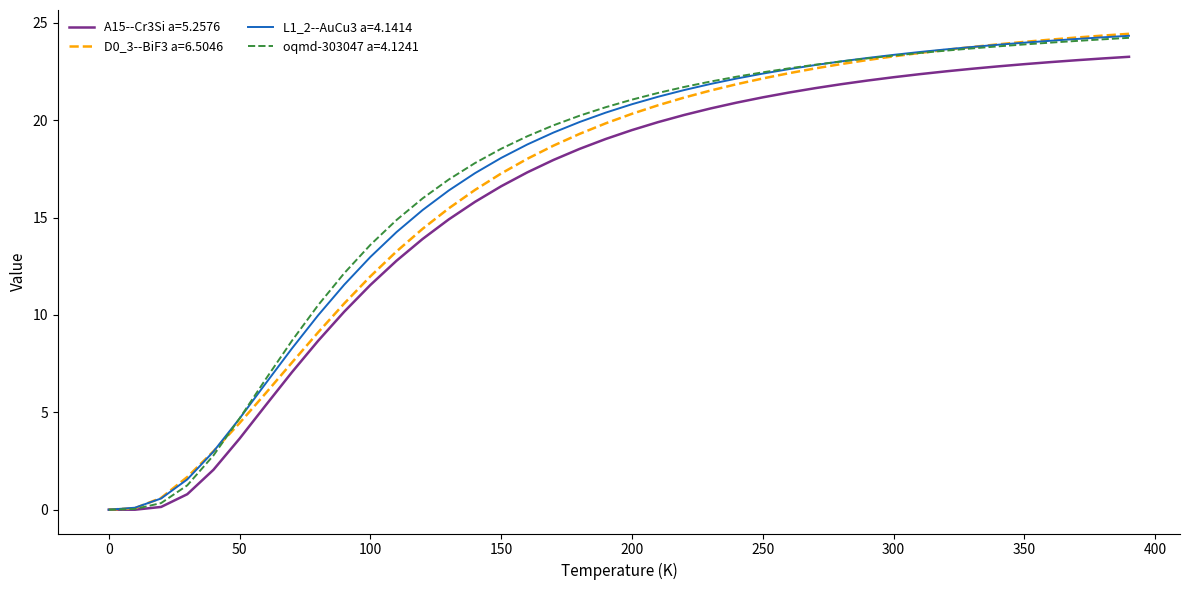

How many values in the D0_3--BiF3 a=6.5046 series are below 20?

20